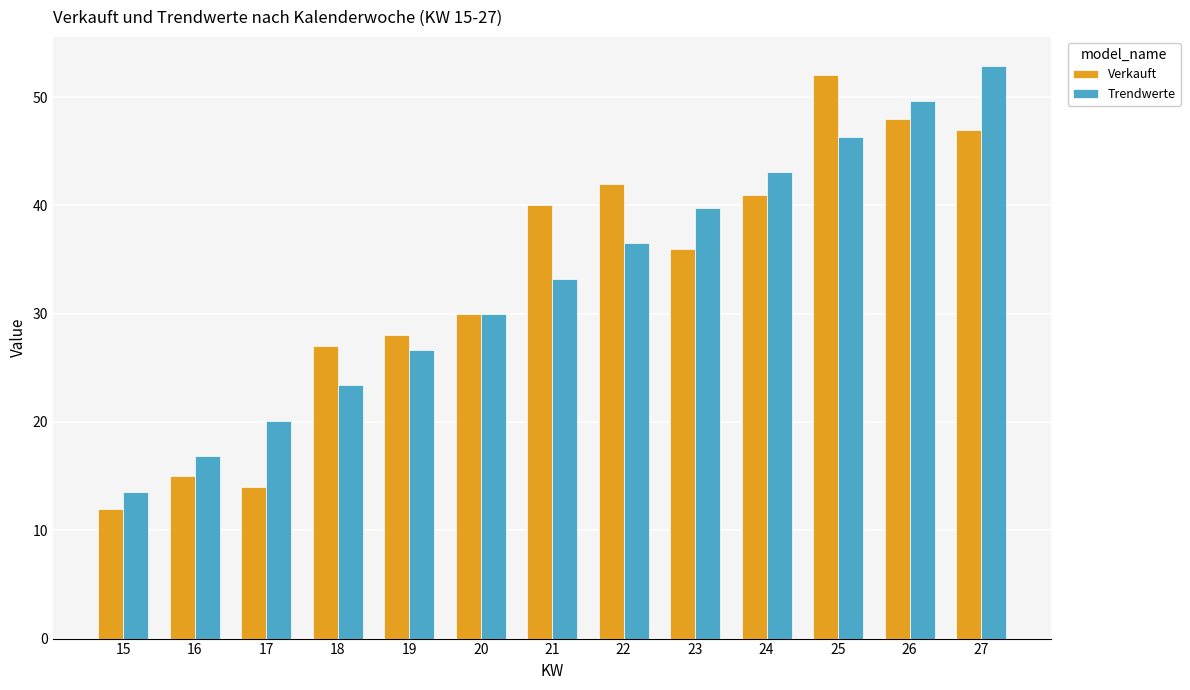

What is the spread (max minus min) of values at 22?

5.5